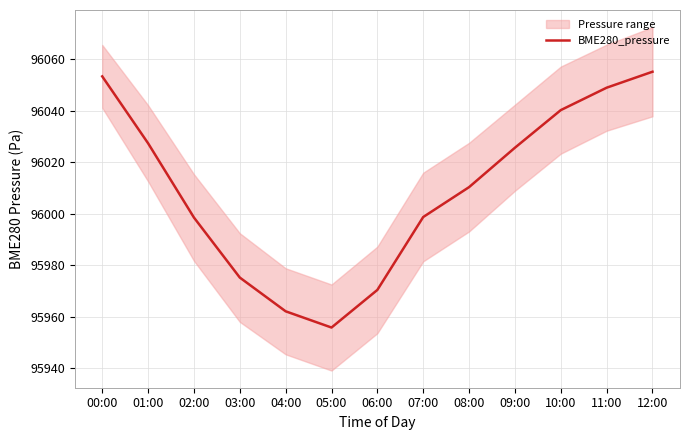

Reading left to right, extract all data points from this chart.

96053.3	96027.3	95998.5	95975.2	95962.1	95955.8	95970.4	95998.7	96010.3	96025.6	96040.2	96048.9	96055.1